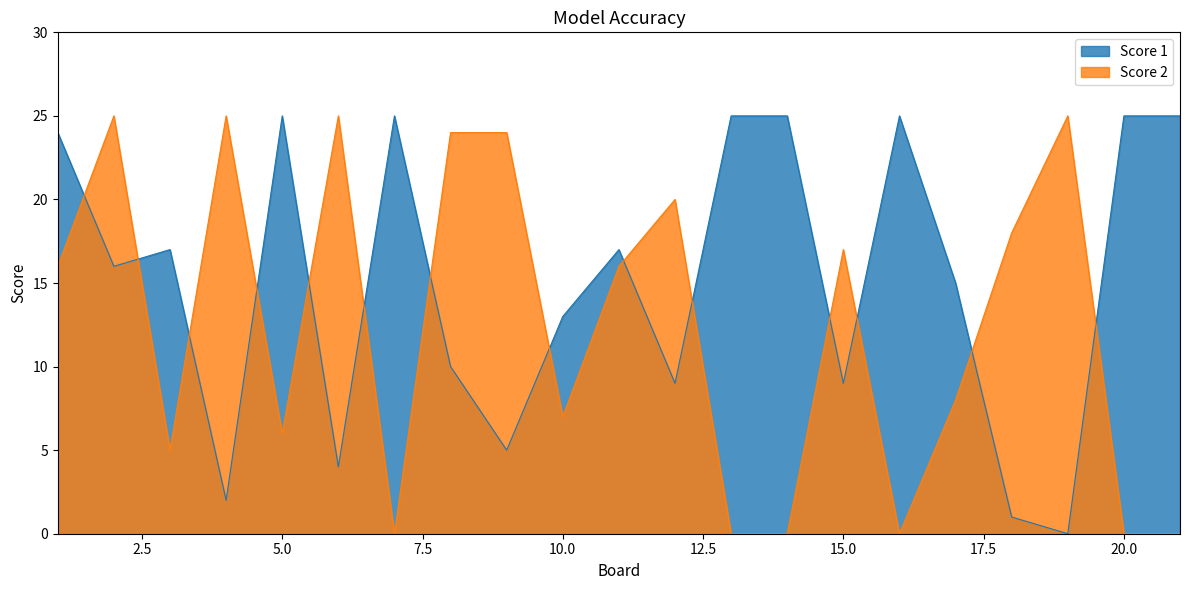

What is the difference between the maximum and minimum values in the Score 1 series?

25